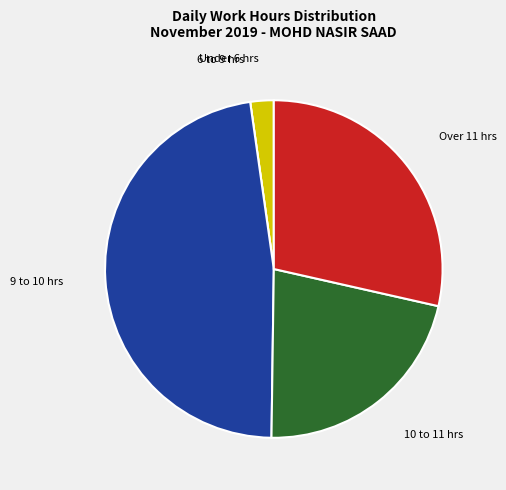

Is there a majority slice in this chart?

No